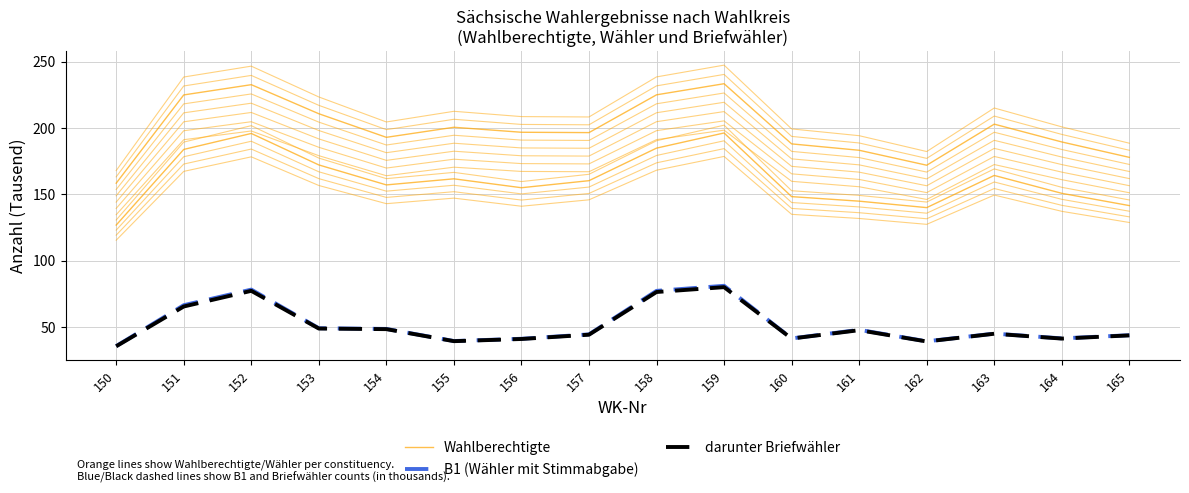

How many interior local valleys does the Wahlberechtigte series have?

3